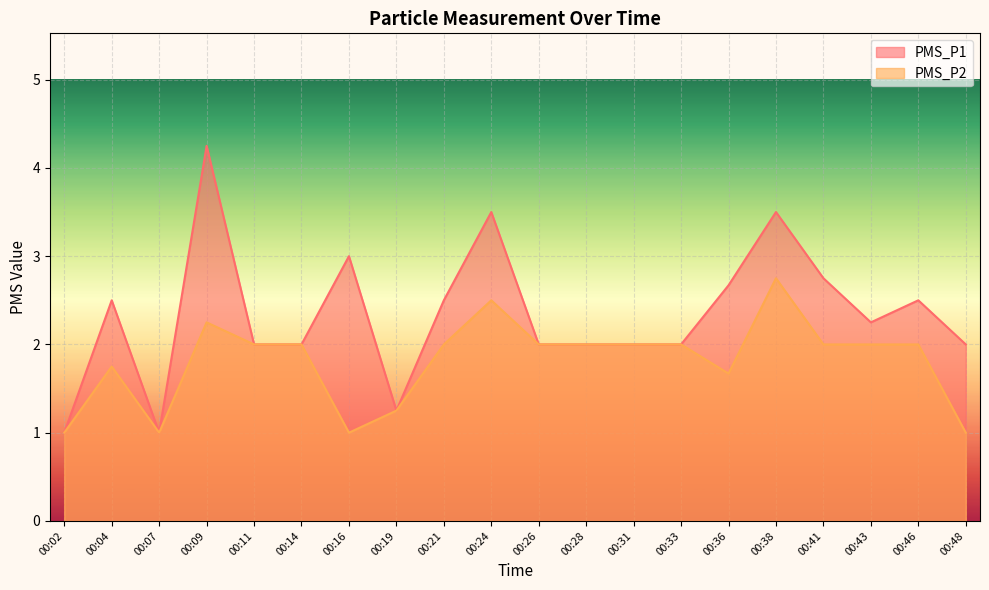

True or false: PMS_P2 and PMS_P1 cross at least once.

False